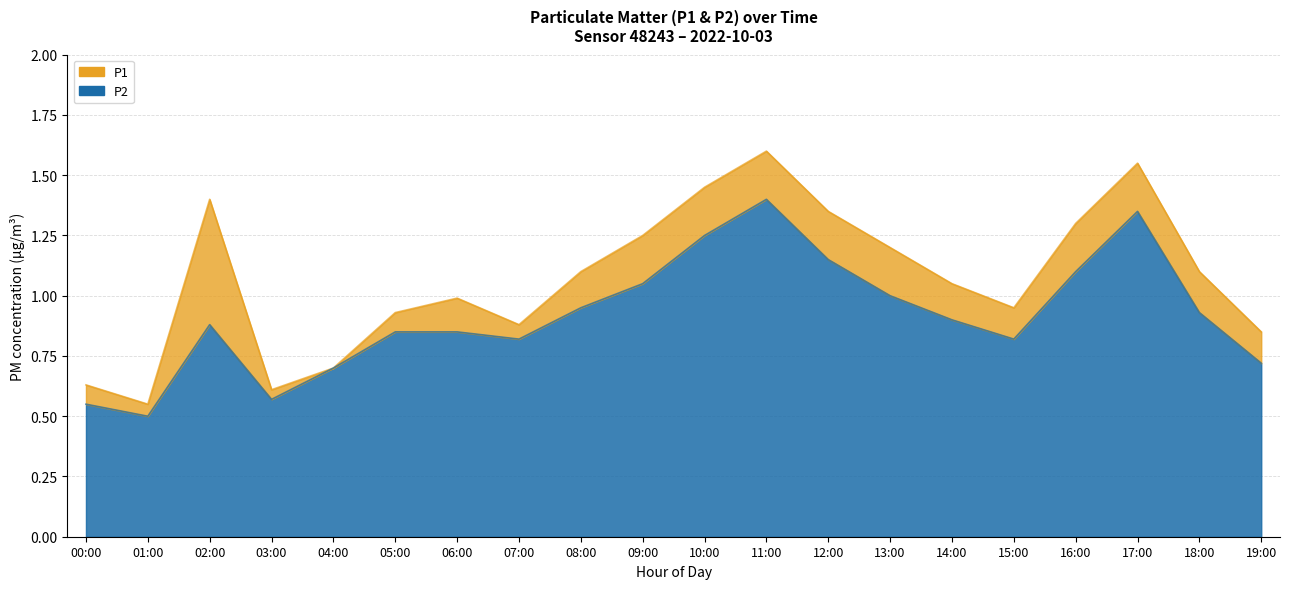

True or false: P2 and P1 intersect in this chart.

False